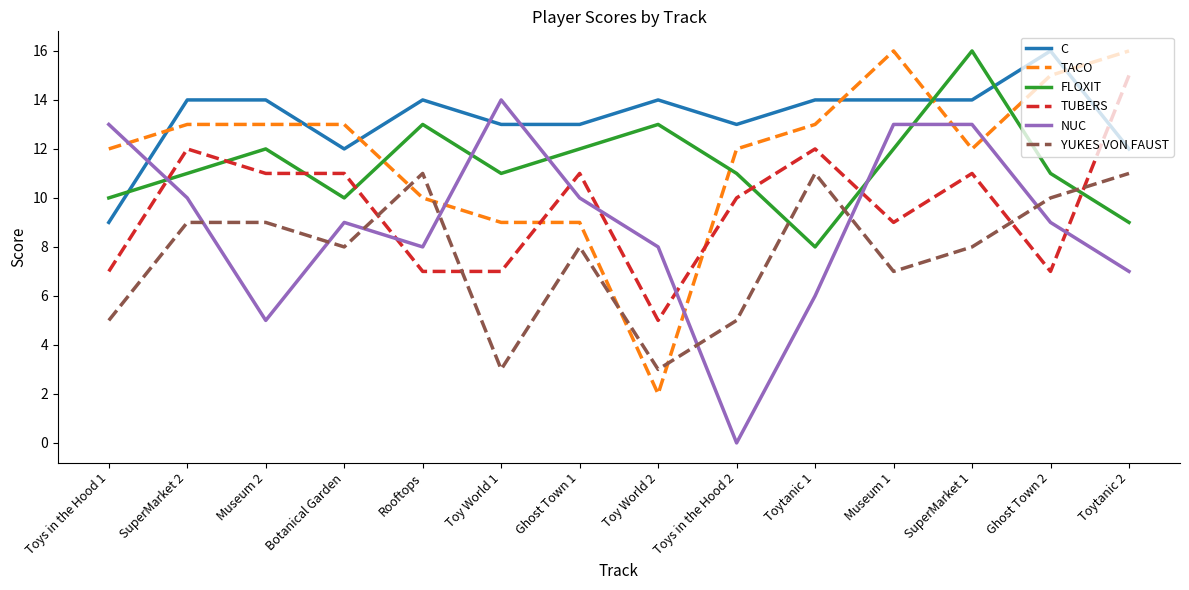

Which series has the largest total across all categories?

C